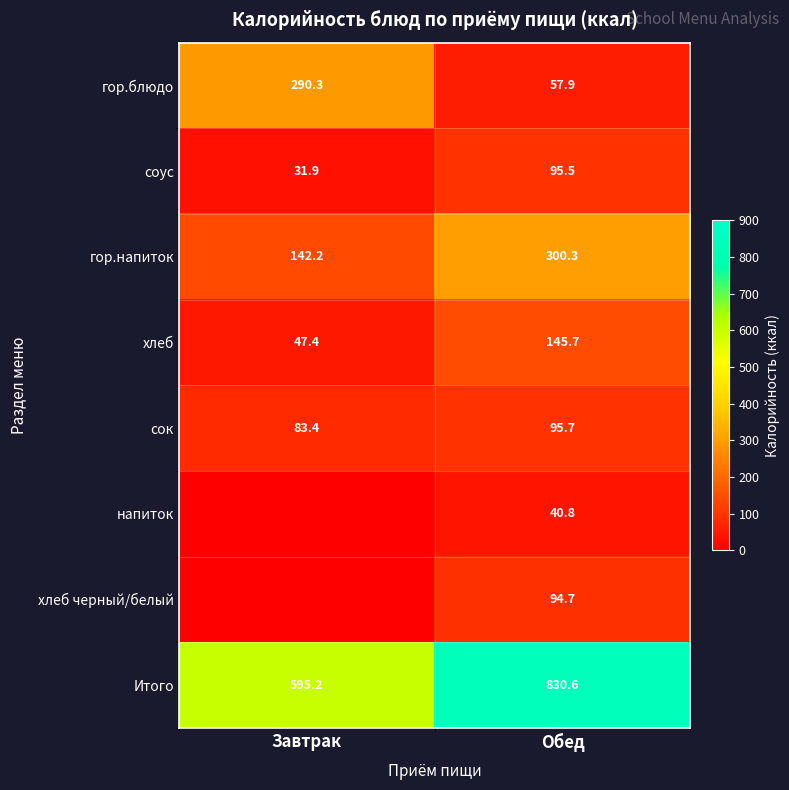

How many values in the гор.блюдо series are below 290?

1